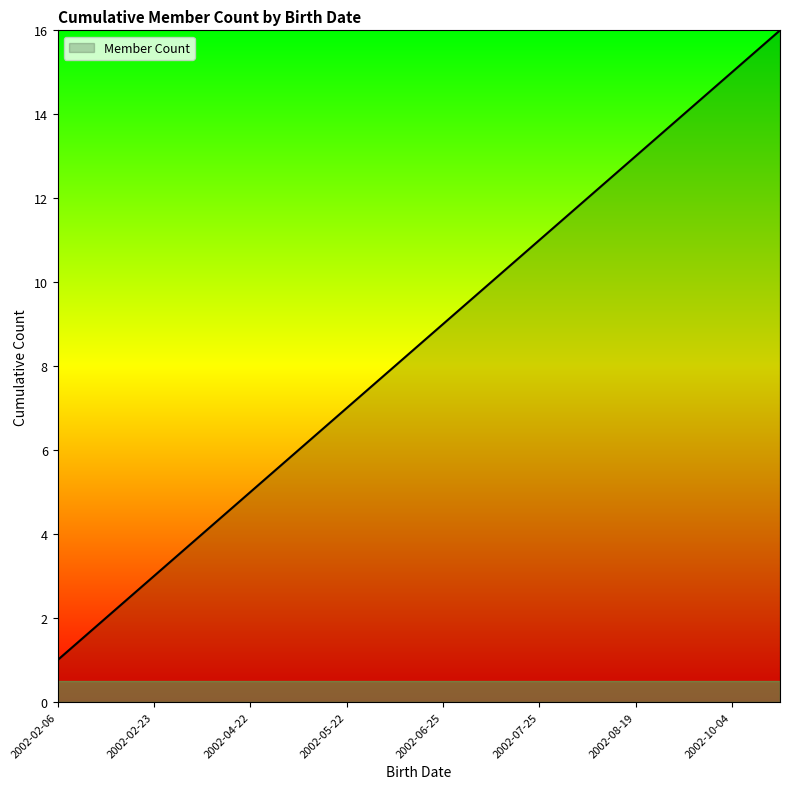

What is the sum of all values?

136